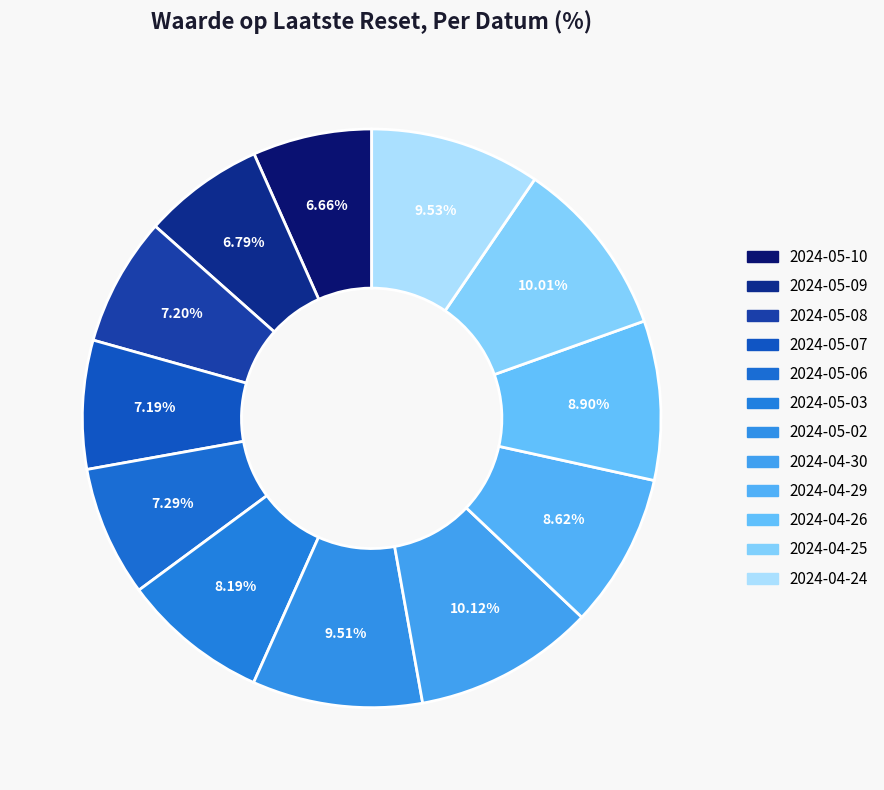

What is the largest slice in the pie chart?

2024-04-30